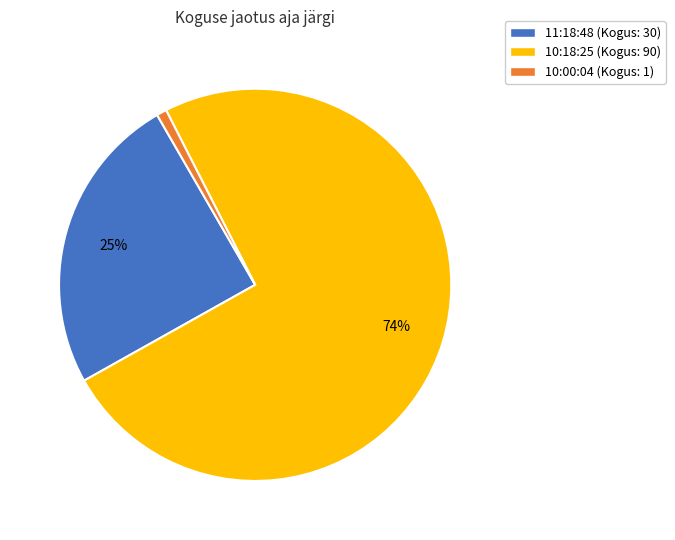

Do 10:18:25 (Kogus: 90) and 11:18:48 (Kogus: 30) together represent more than half of the pie?

Yes